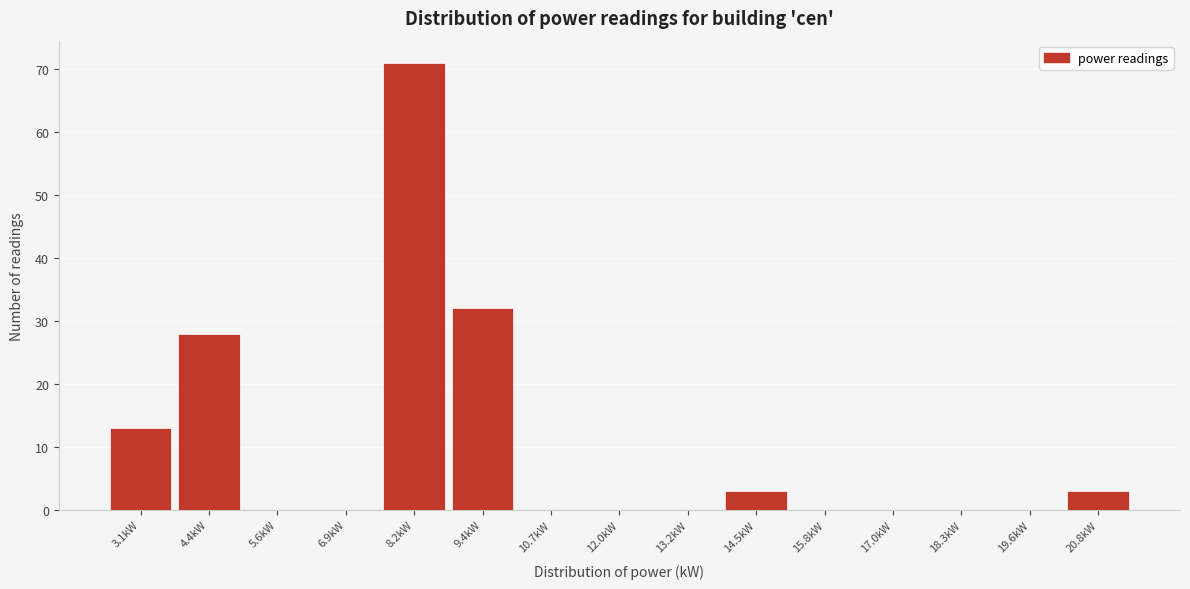

Reading left to right, list all the values displayed in this chart.

3.1kW=13	4.4kW=28	5.6kW=0	6.9kW=0	8.2kW=71	9.4kW=32	10.7kW=0	12.0kW=0	13.2kW=0	14.5kW=3	15.8kW=0	17.0kW=0	18.3kW=0	19.6kW=0	20.8kW=3